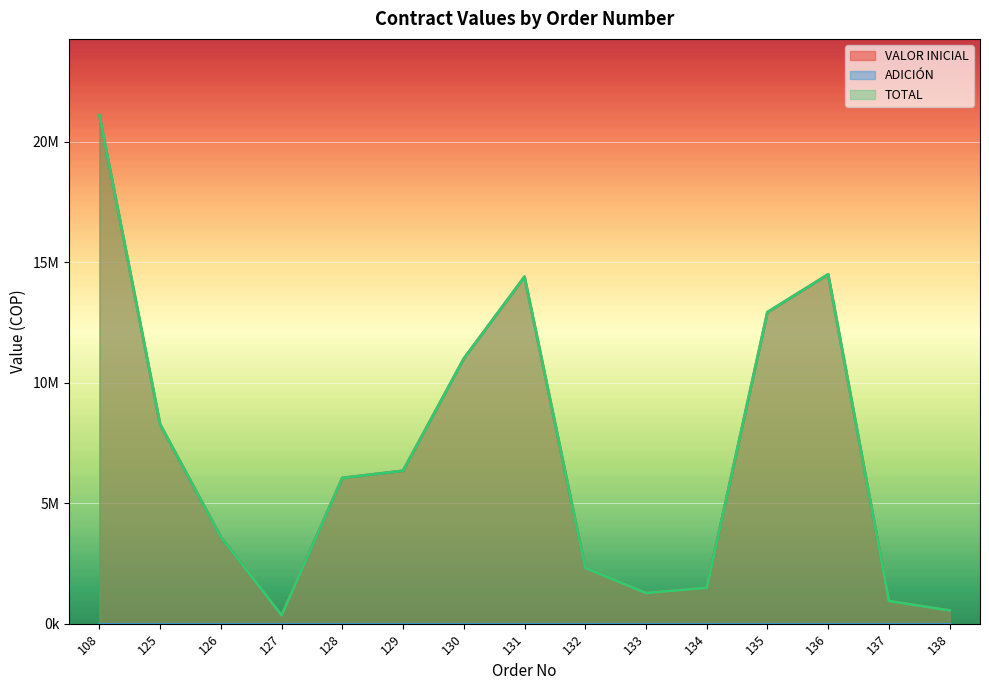

Between 138 and 135, which is larger?

135